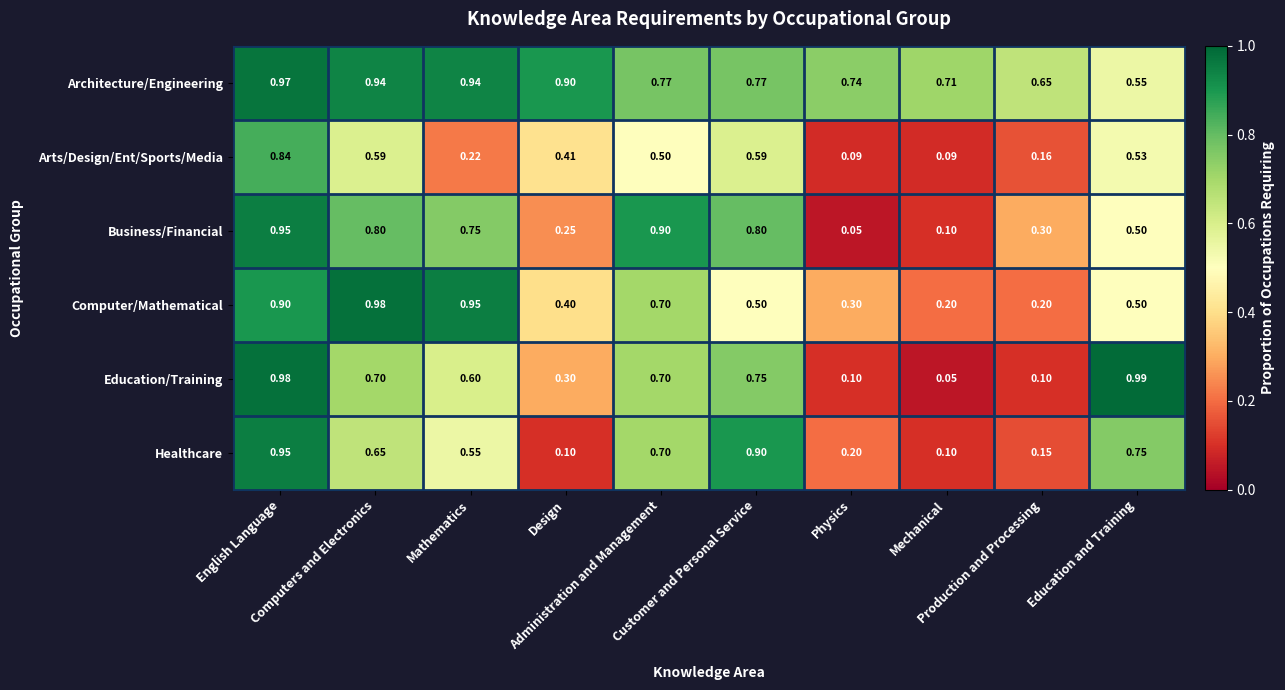

Which series has the largest total across all categories?

Architecture/Engineering